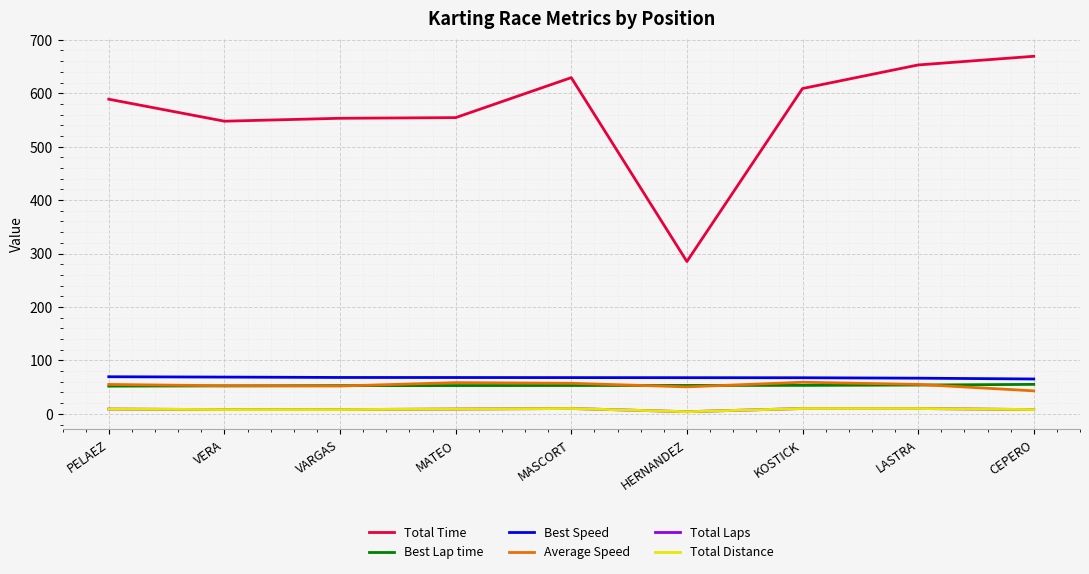

What is the sum of all Total Distance values?

76.0